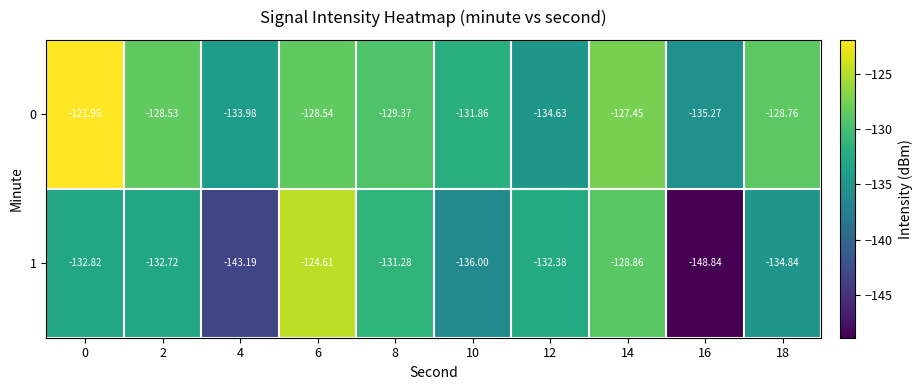

Is the value of 0 at 16 greater than the value of 1 at 6?

No